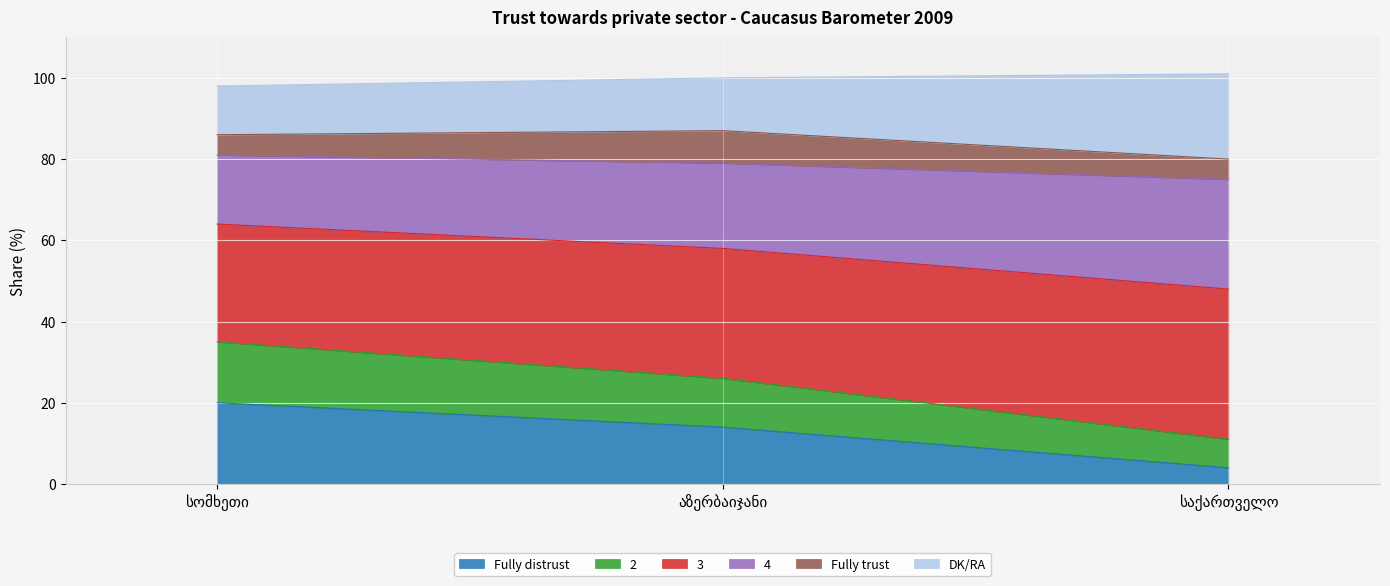

What is the maximum value for Fully distrust?

20